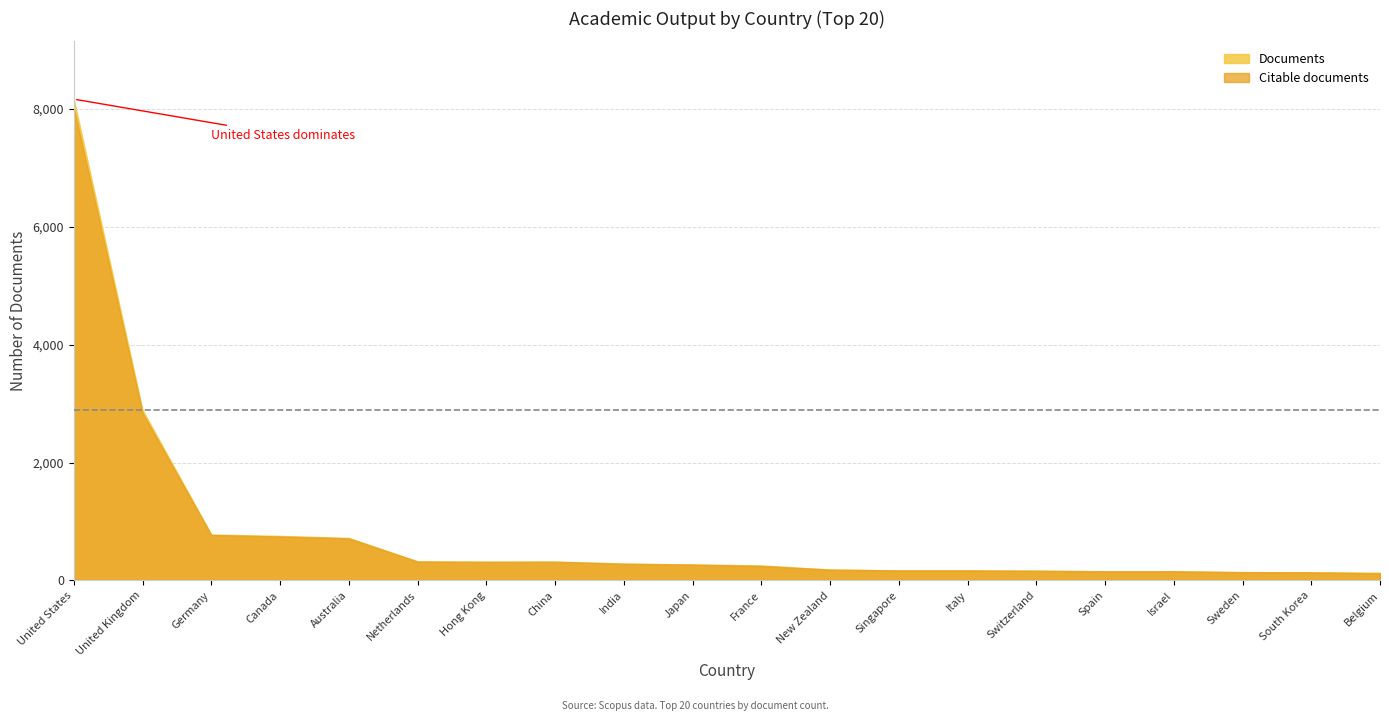

How many lines are shown in the chart?

2